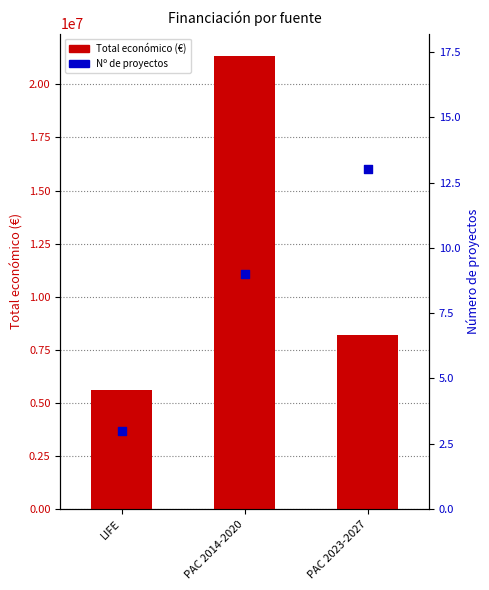

At how many categories does at least one series exceed 1353357?

3